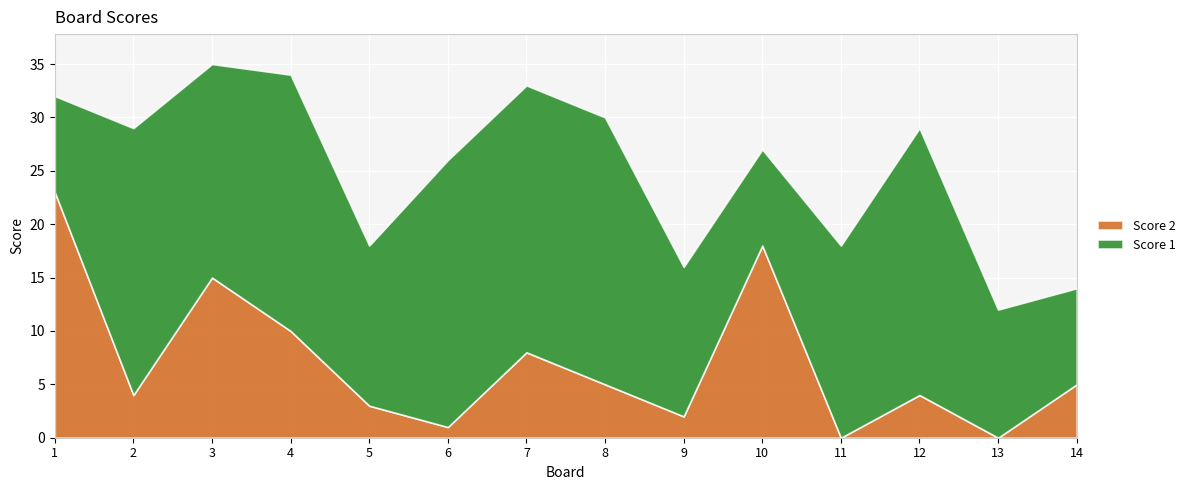

What is the difference between the second highest and second lowest values in the Score 1 series?

16